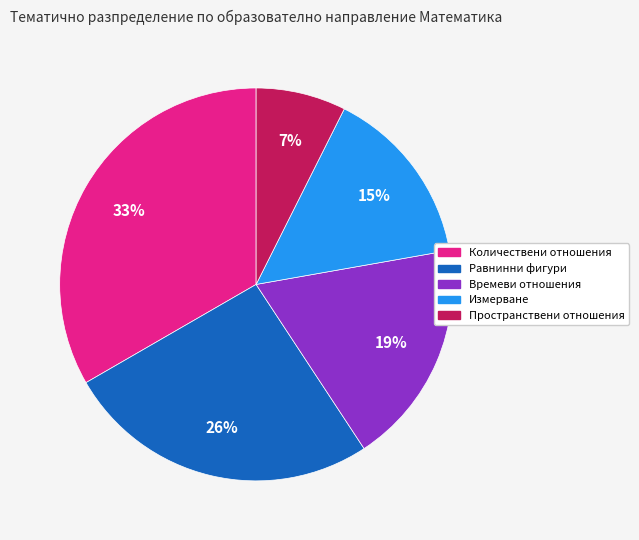

Rank the categories by value from lowest to highest.

Пространствени отношения, Измерване, Времеви отношения, Равнинни фигури, Количествени отношения